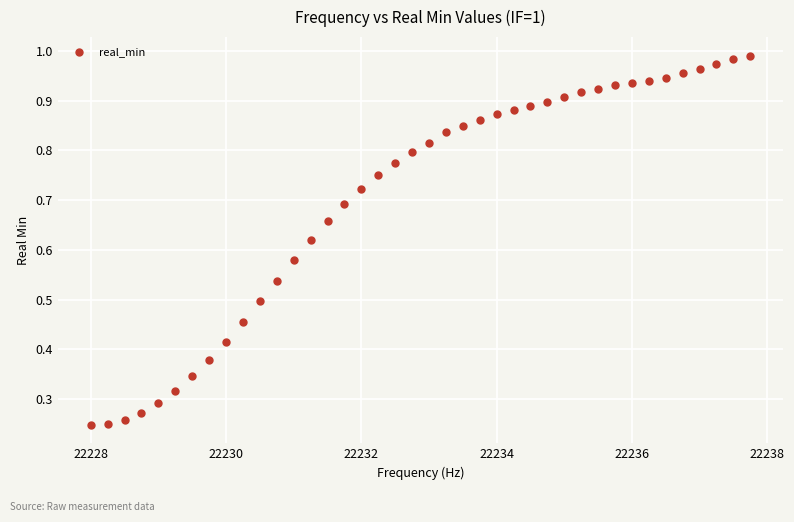

What is the range of X values (max minus min)?

9.8